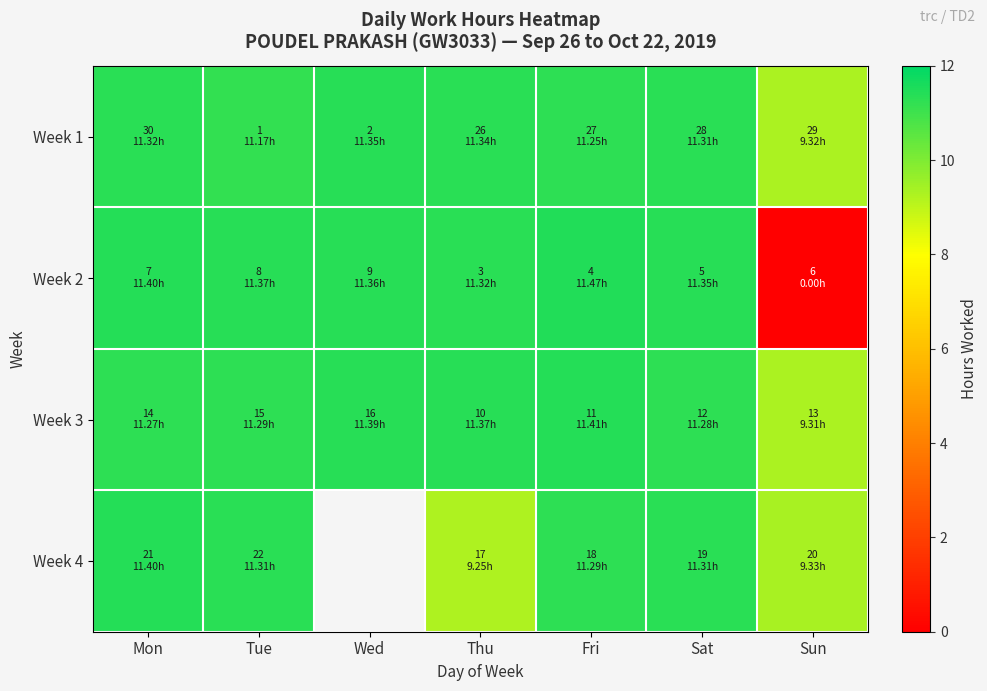

What is the average value of the Week 2 series?

9.8